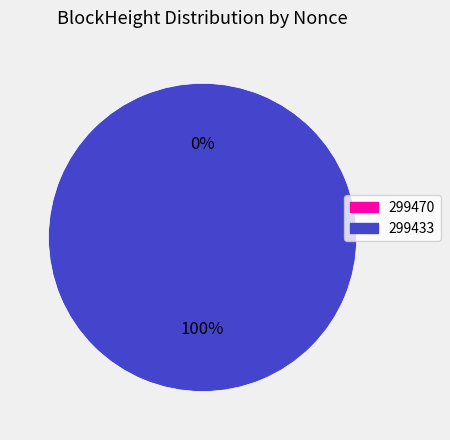

Between 299433 and 299470, which is larger?

299433